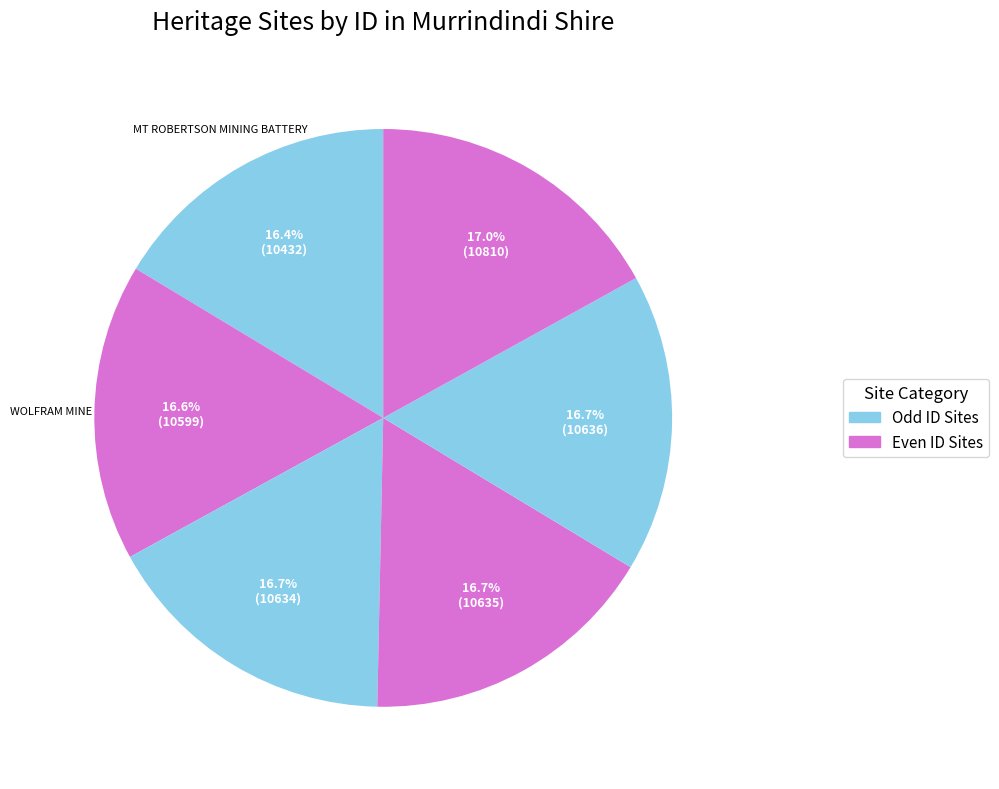

Count the number of slices in the pie.

6